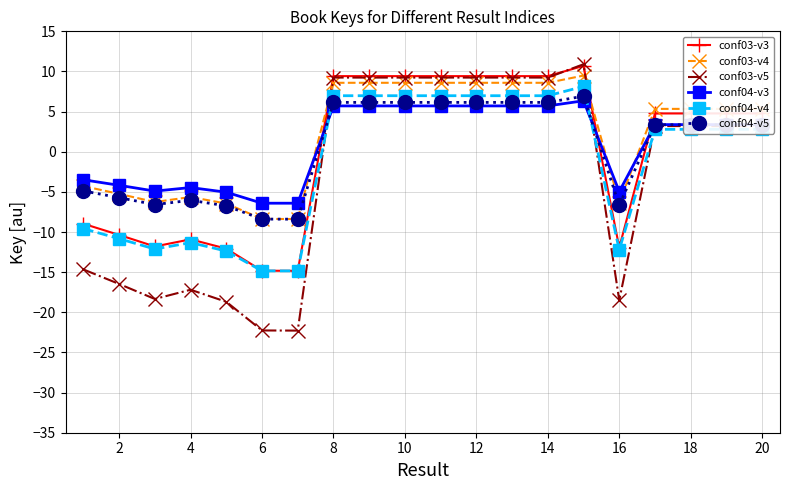

True or false: conf04-v4 has more than 0 interior local peaks.

True